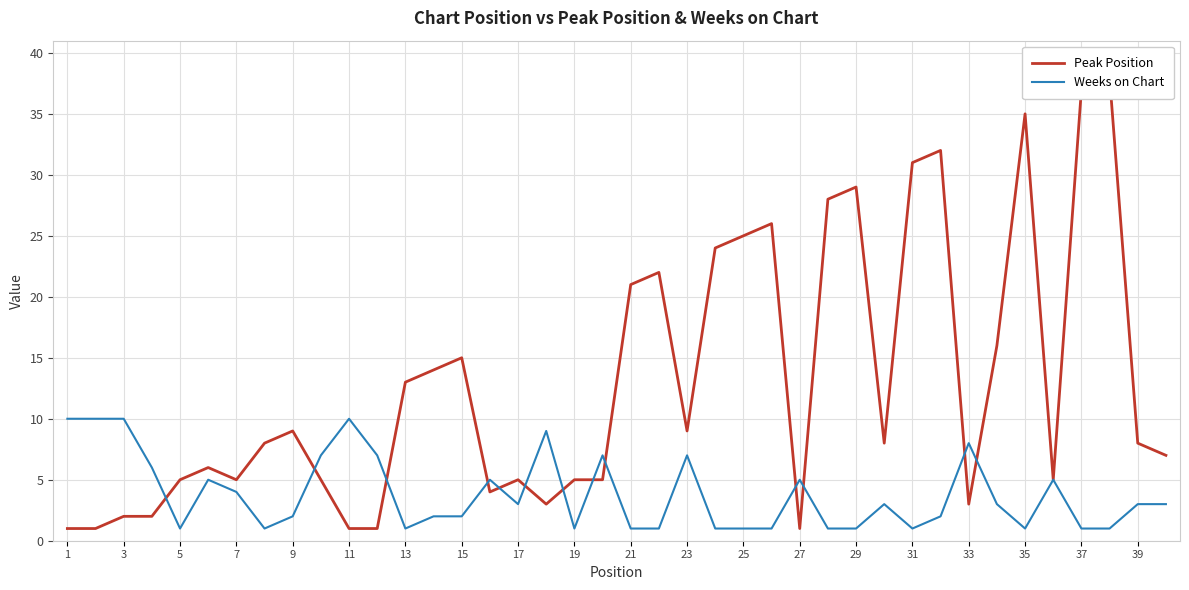

What is the approximate value of Weeks on Chart at 39?

3